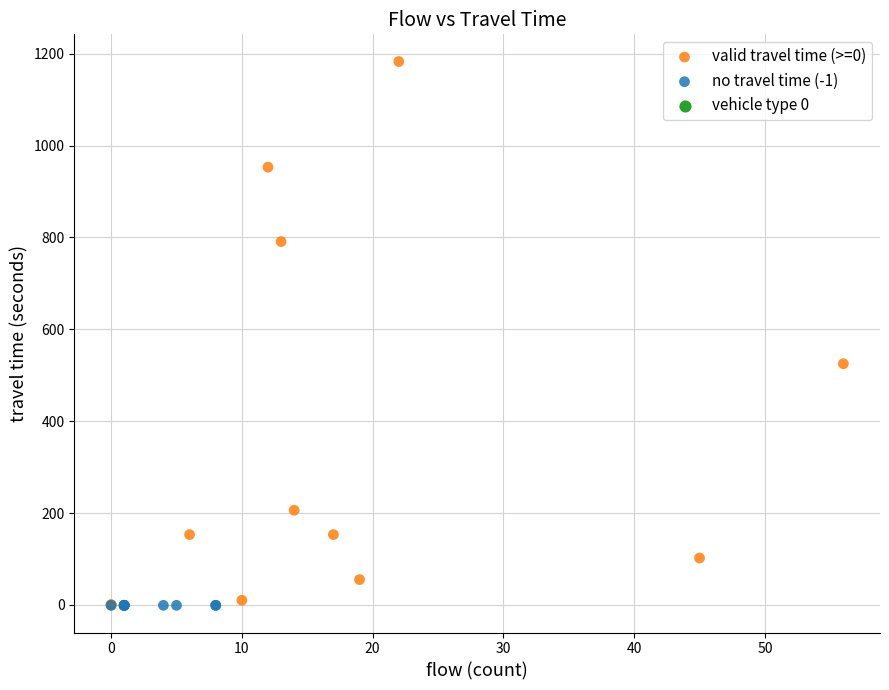

Which series reaches the maximum Y coordinate?

valid travel time (>=0)